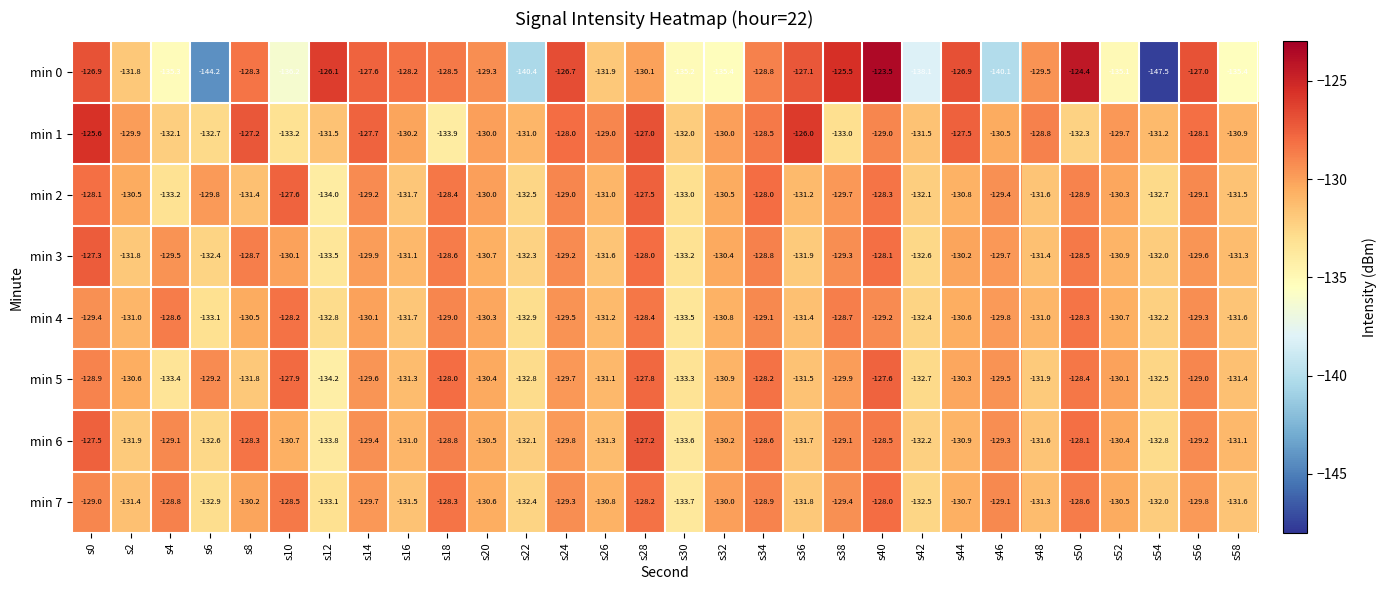

Which label corresponds to the largest value in the chart?

s40